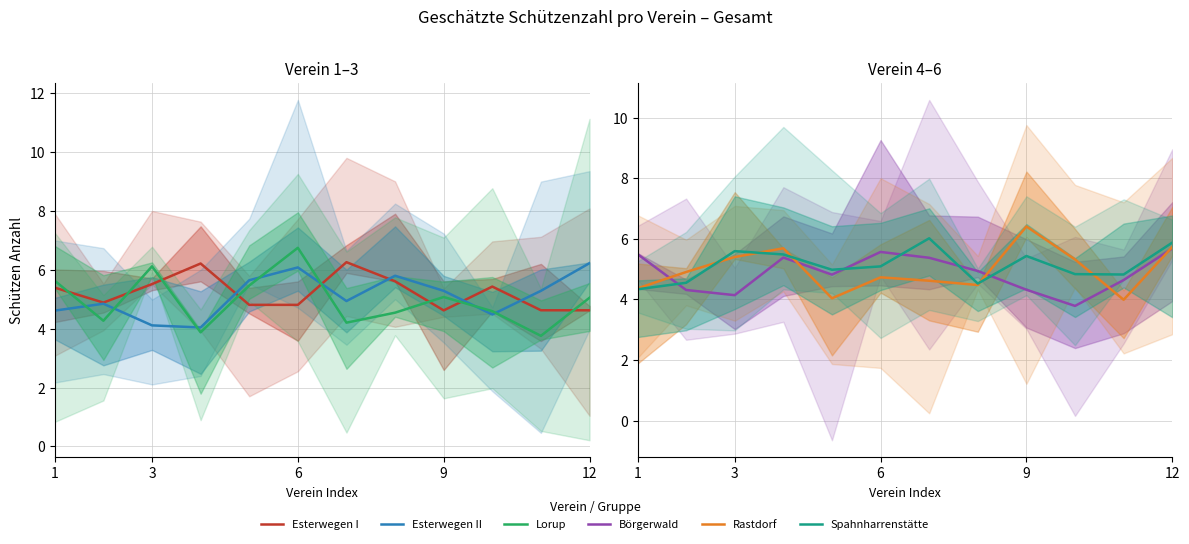

What is the value of the Esterwegen I point at the 3rd from the left?

5.5